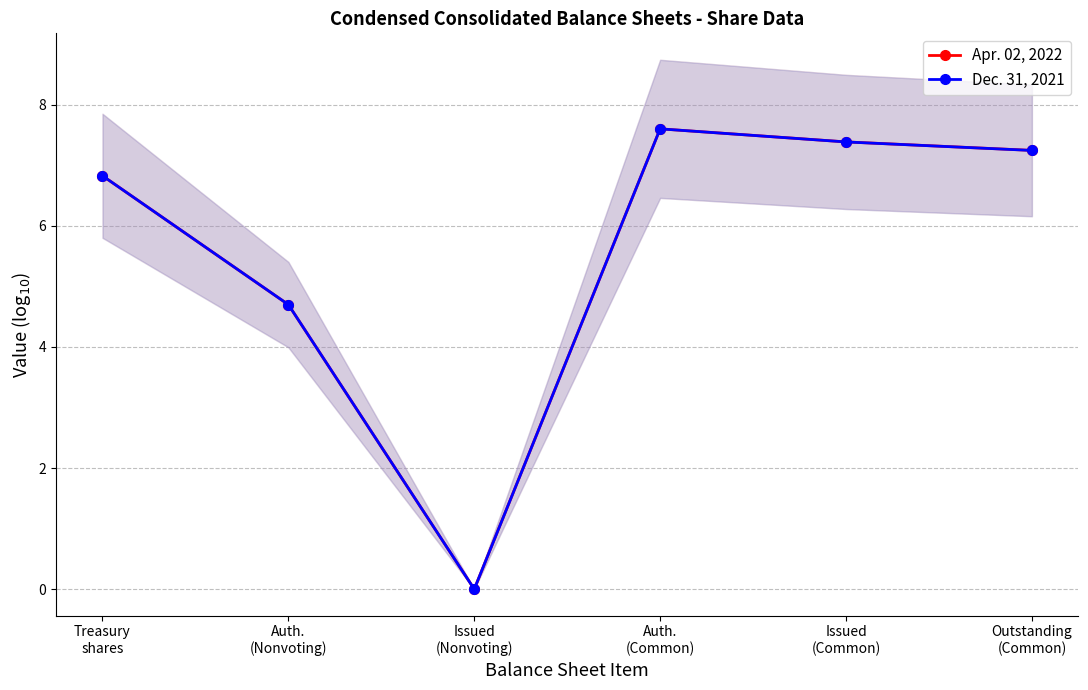

What position from the right is Auth.
(Common)?

3